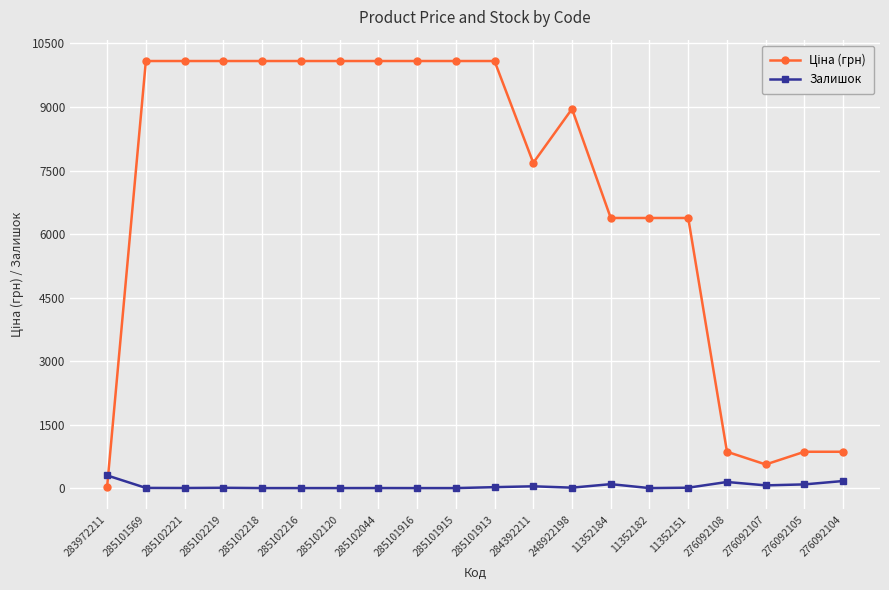

What is the highest value of the Залишок series?

299.0